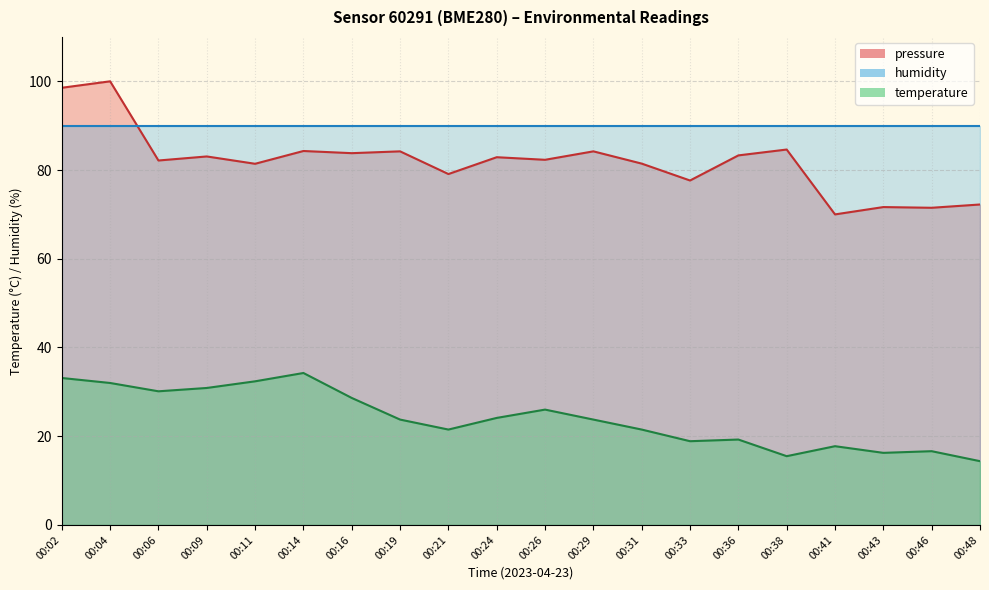

True or false: temperature has more than 2 points higher than both neighbors.

True